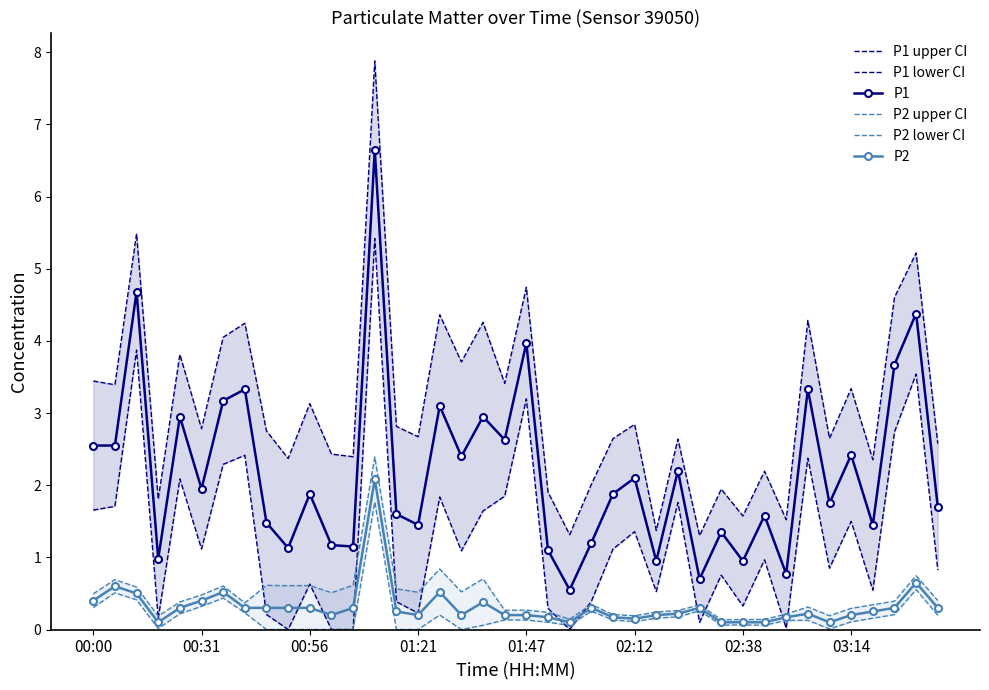

What is the difference between the second highest and minimum values in the P1 upper CI series?

4.2